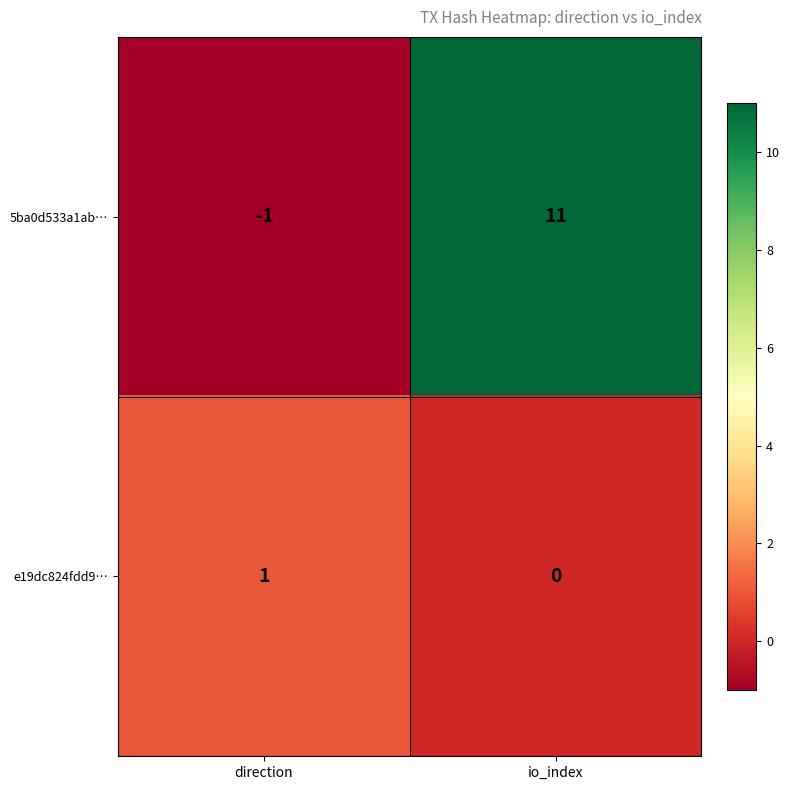

True or false: 5ba0d533a1ab… has a value of 11 at io_index.

True